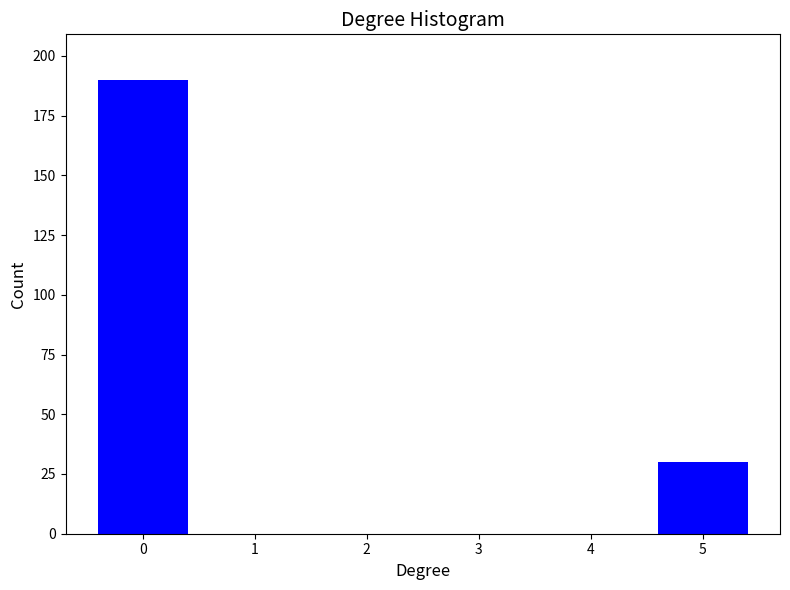

Reading right to left, transcribe all the data shown in this chart.

5=30	4=0	3=0	2=0	1=0	0=190